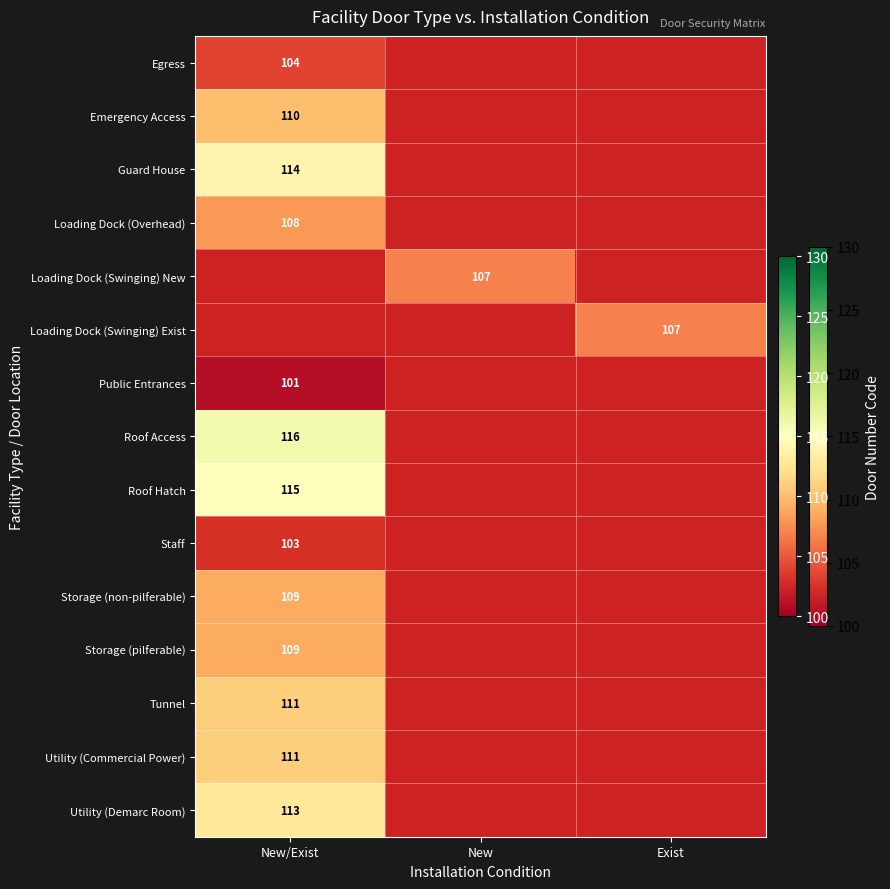

True or false: Tunnel has a value of 166 at New/Exist.

False